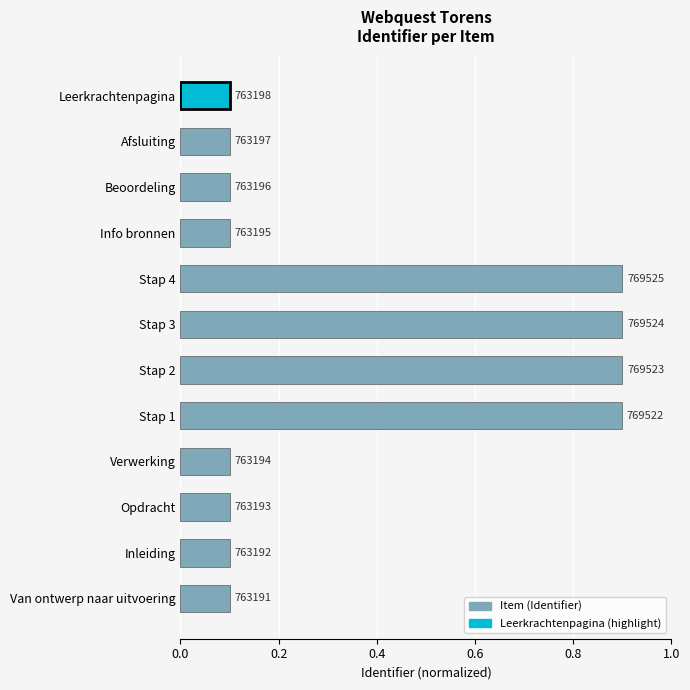

How many values are between 0 and 1?

12